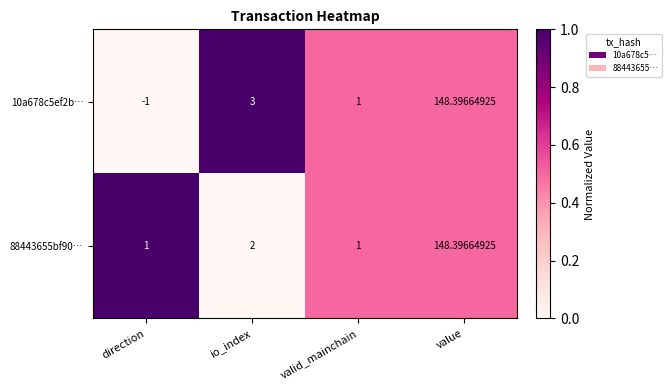

Which series has the widest spread of values?

10a678c5ef2b…